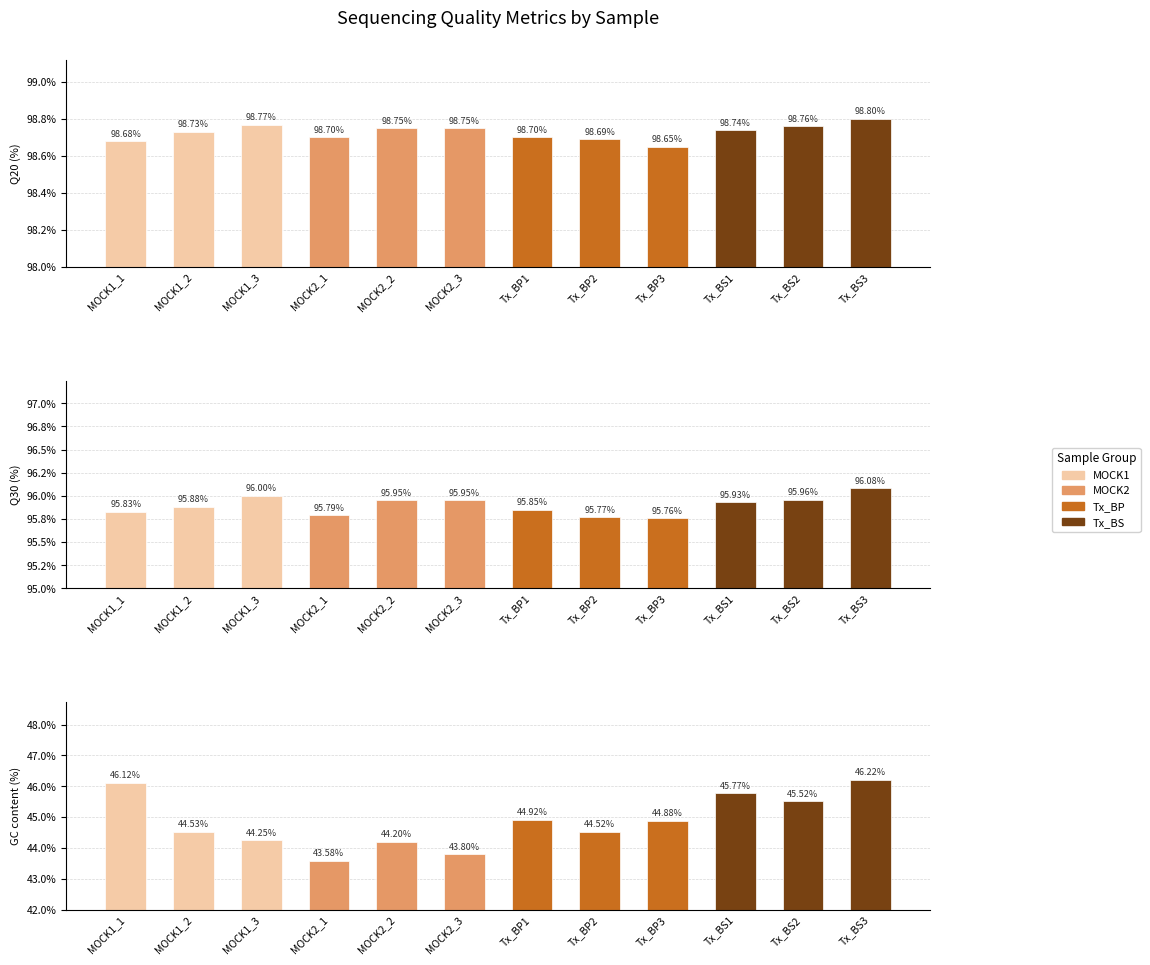

What is the label of the 2nd bar from the right?

Tx_BS2